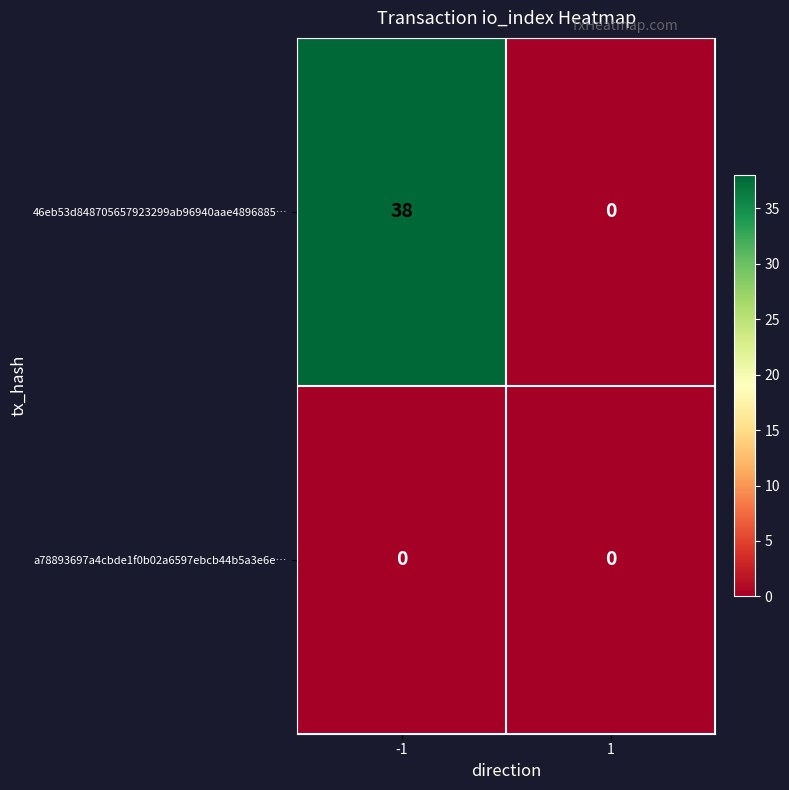

What is the maximum value for 46eb53d848705657923299ab96940aae4896885…?

38